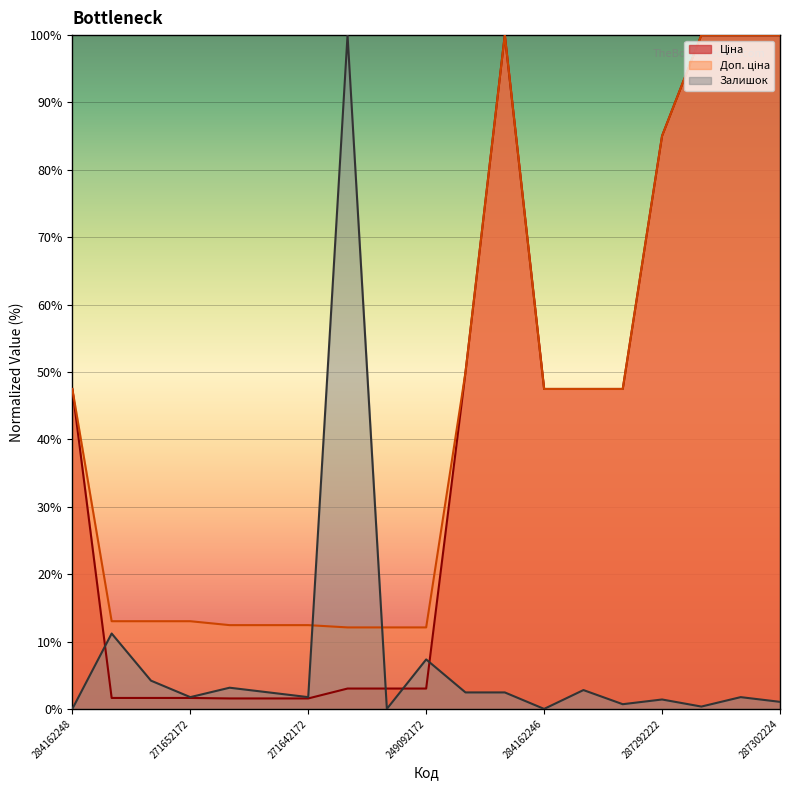

Which series has the largest range (max minus min)?

Залишок